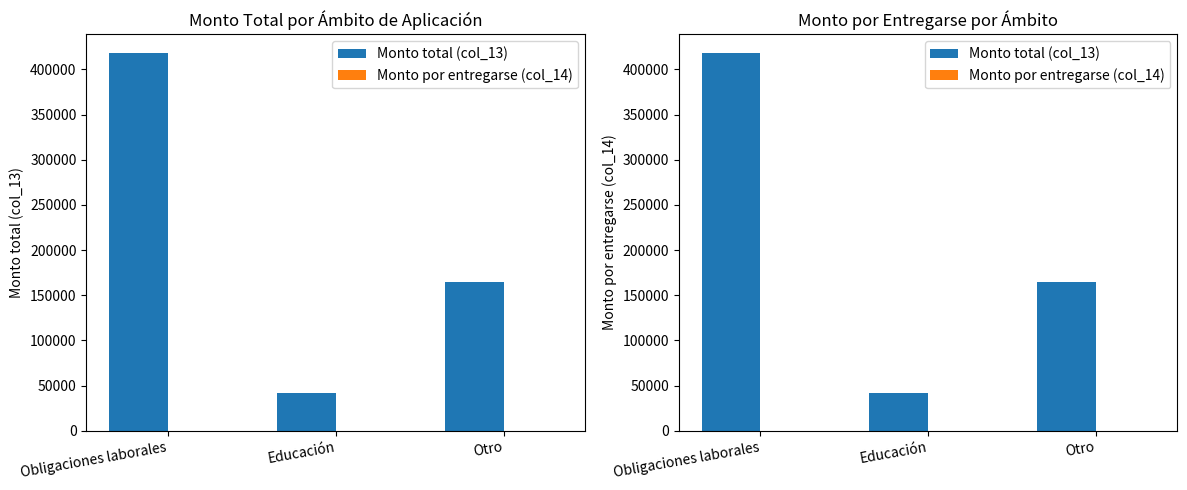

What is the difference between the maximum and minimum values in the Monto total (col_13) series?

375746.5